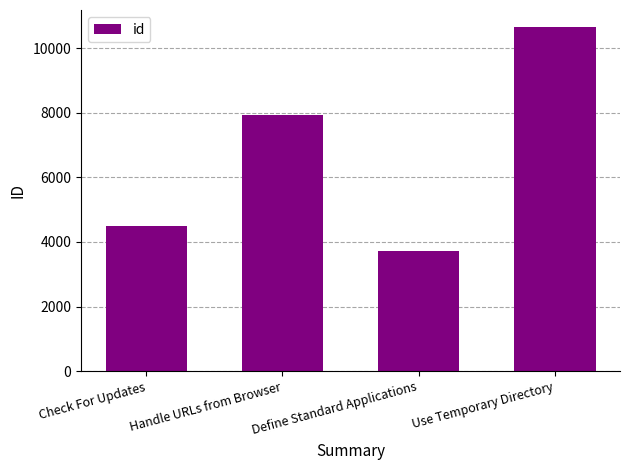

True or false: the data shows 3723 at Define Standard Applications.

True